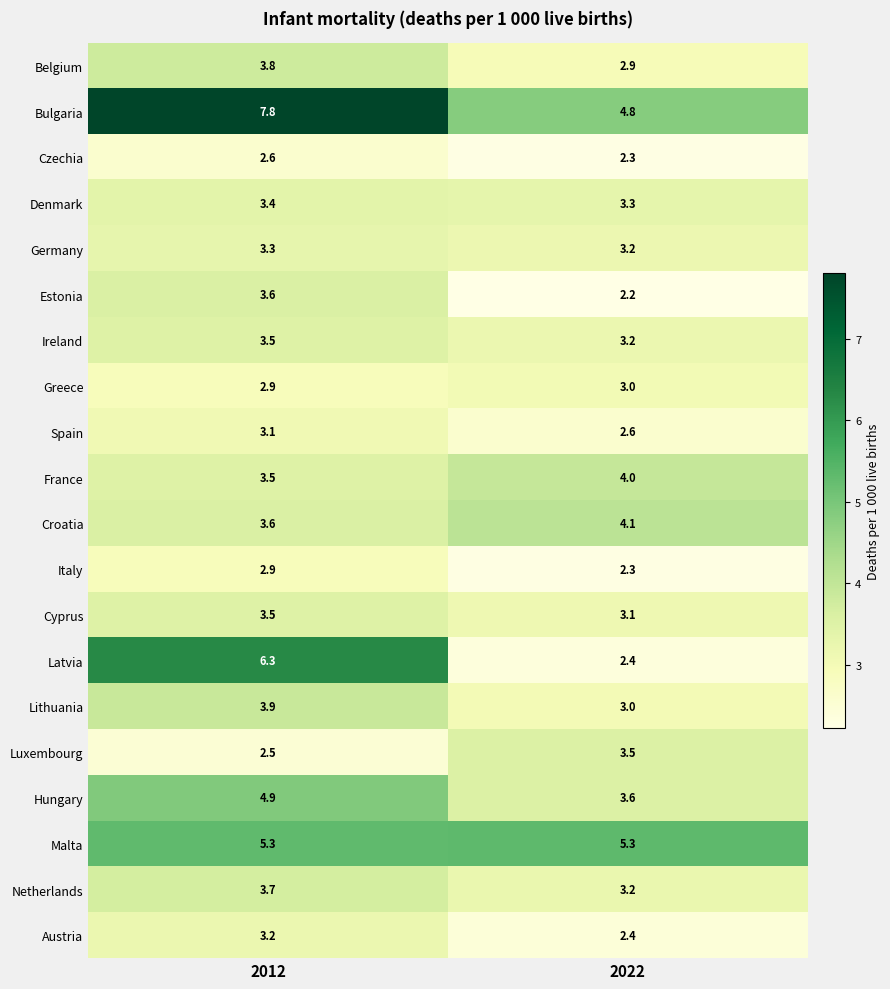

The value of Italy at 2012 is 2.9. True or false?

True